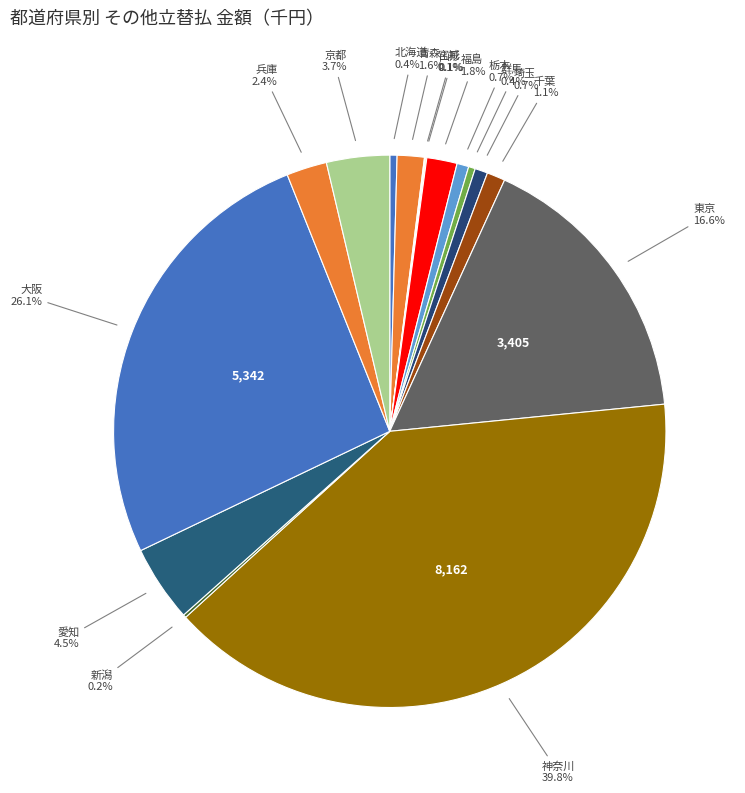

Is there any slice that represents more than half of the pie?

No